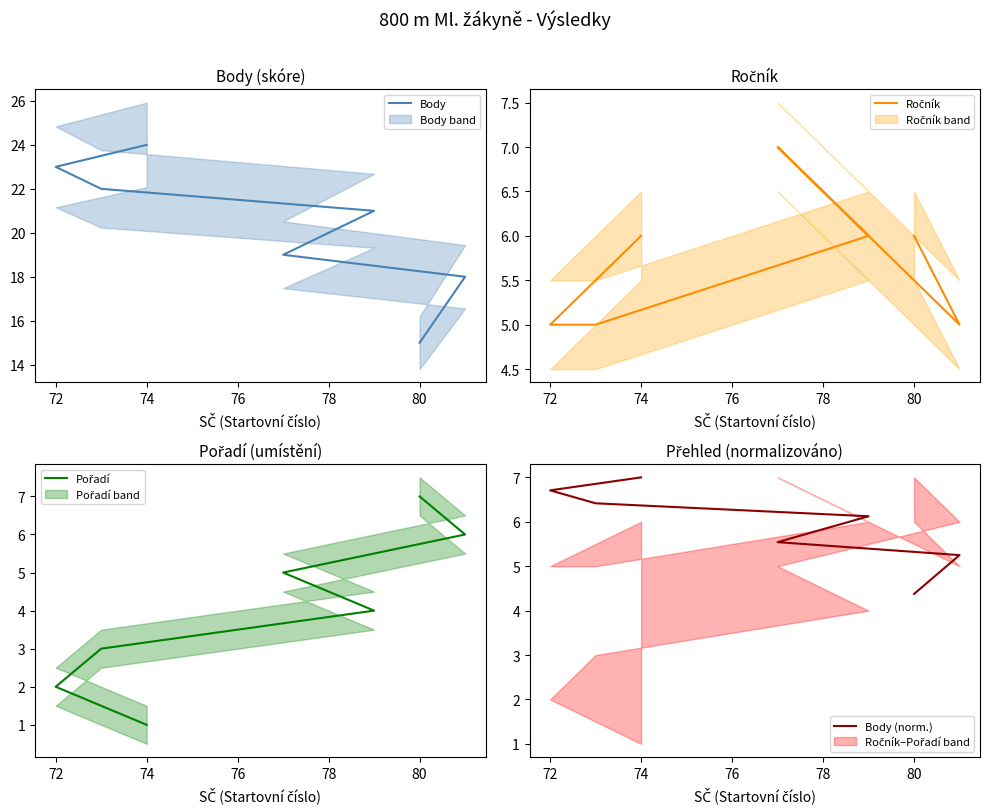

What is the greatest value displayed?

24.0